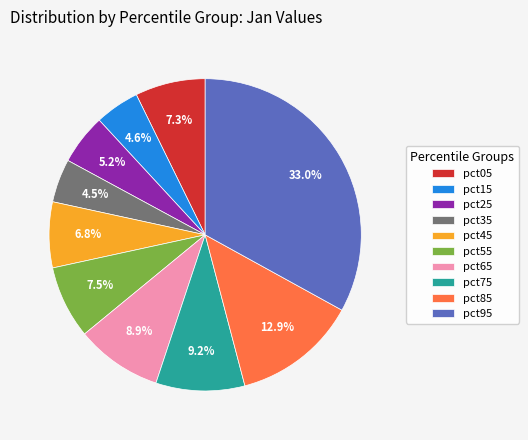

To the nearest percent, what percentage of the pie is pct15?

5%